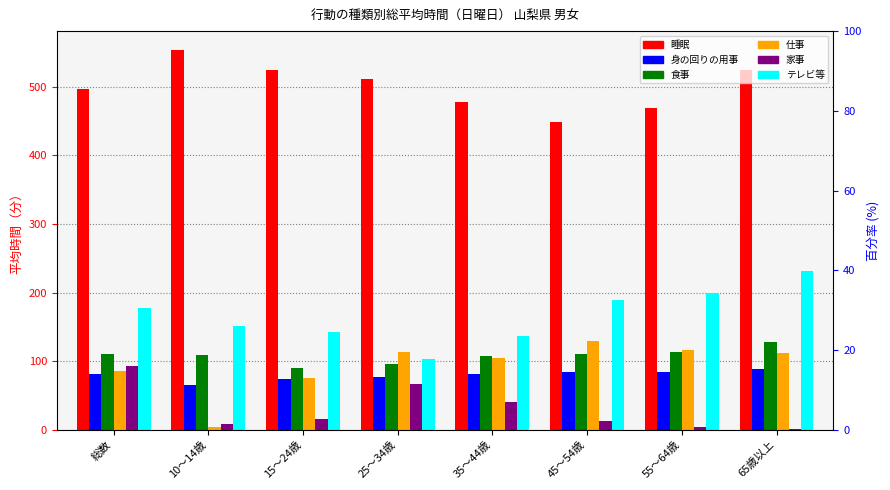

Are the bars horizontal?

No